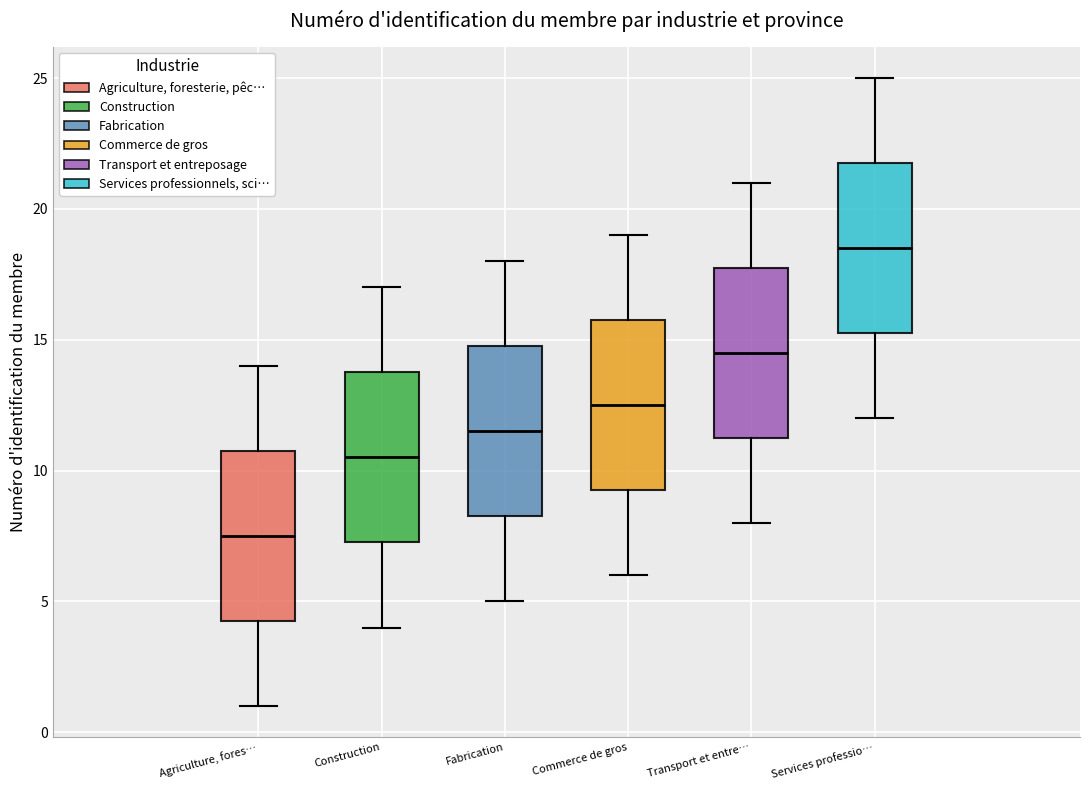

Reading left to right, transcribe this box plot: for each box, give where its median line is, the range the box spans, and where its two whiskers end, as read against the y-axis. The values are not printed on the chart, so give them approximately, as read against the axis.

Agriculture, fores…: median 7.5, box 4.5 to 11.0, whiskers 1.0 to 14.0
Construction: median 10.5, box 7.5 to 14.0, whiskers 4.0 to 17.0
Fabrication: median 11.5, box 8.5 to 15.0, whiskers 5.0 to 18.0
Commerce de gros: median 12.5, box 9.5 to 16.0, whiskers 6.0 to 19.0
Transport et entre…: median 14.5, box 11.5 to 18.0, whiskers 8.0 to 21.0
Services professio…: median 18.5, box 15.5 to 22.0, whiskers 12.0 to 25.0